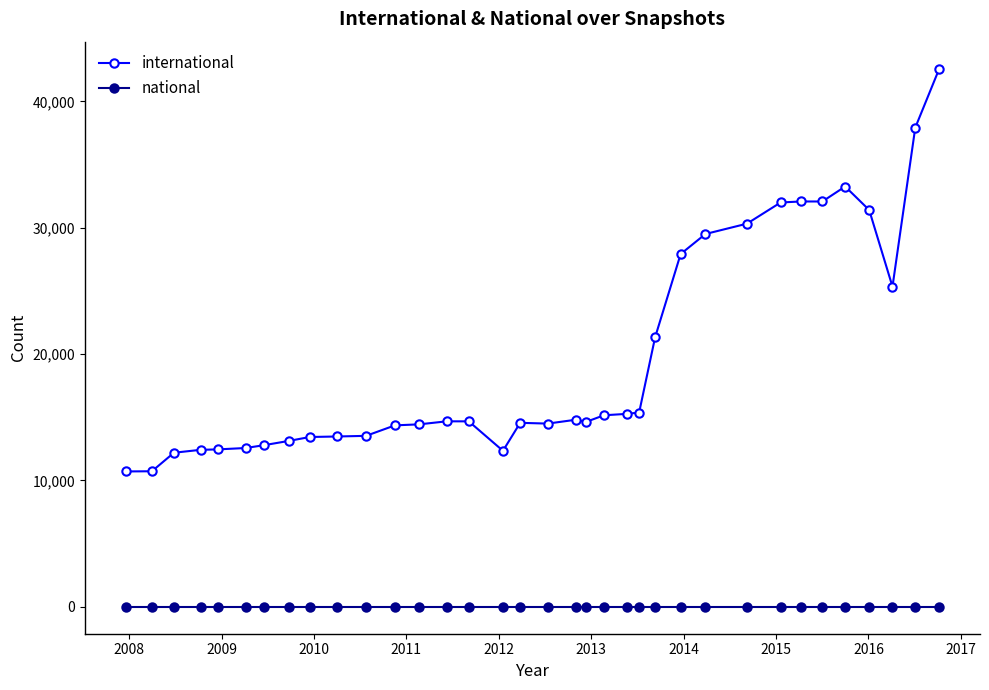

How many data points does each series have?

35